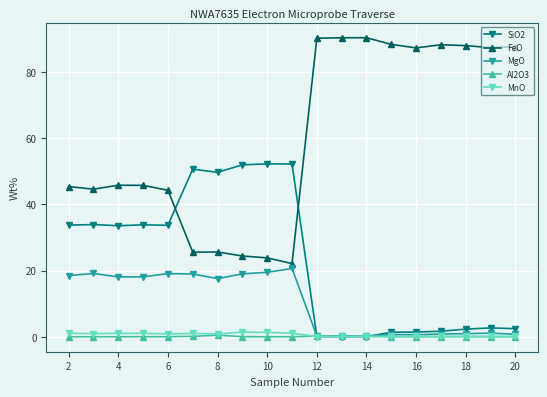

How many categories are shown in the chart?

19